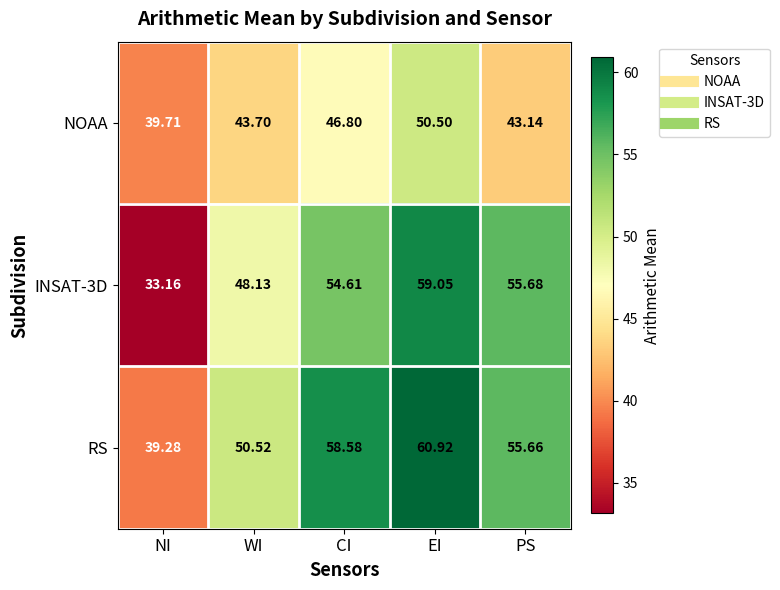

At which label does NOAA first exceed 43?

WI